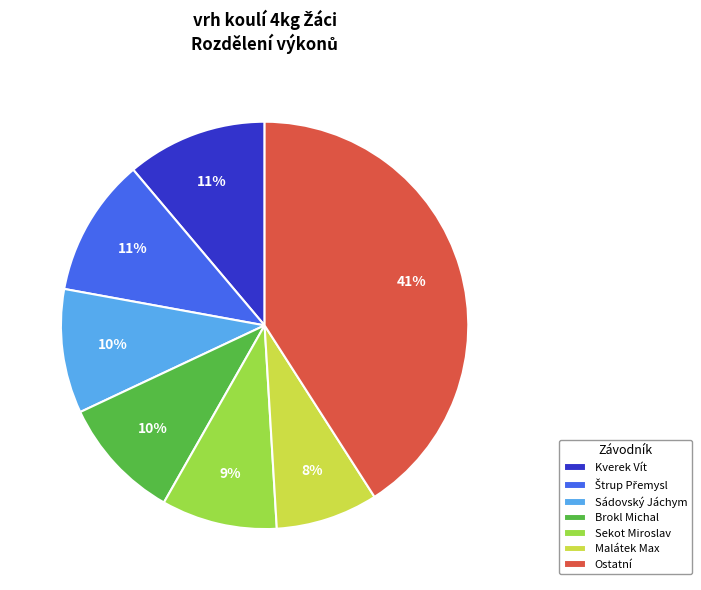

Which has a higher value, Brokl Michal or Sekot Miroslav?

Brokl Michal